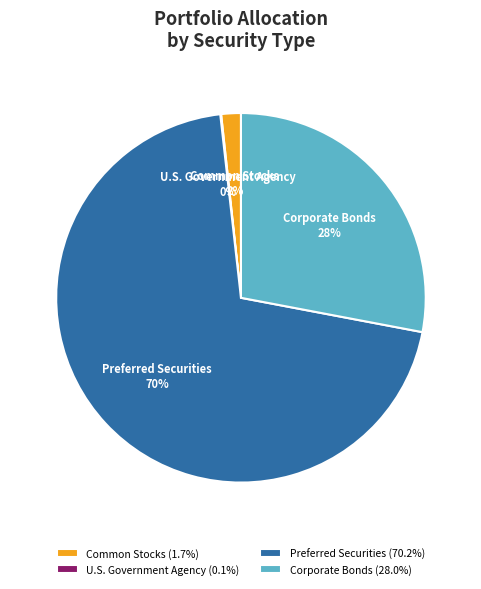

To the nearest percent, what is the average slice percentage?

25%